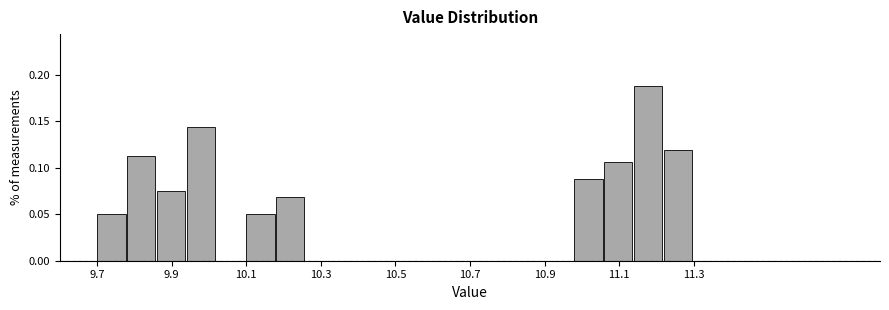

Reading left to right, list every bar in this chart as the range it spans on the x-axis followed by its height. The values are not printed on the chart, so give them approximately, as read against the axis.

9.70 to 9.78: 0.050
9.78 to 9.86: 0.115
9.86 to 9.94: 0.075
9.94 to 10.02: 0.145
10.02 to 10.10: 0
10.10 to 10.18: 0.050
10.18 to 10.26: 0.070
10.26 to 10.34: 0
10.34 to 10.42: 0
10.42 to 10.50: 0
10.50 to 10.58: 0
10.58 to 10.66: 0
10.66 to 10.74: 0
10.74 to 10.82: 0
10.82 to 10.90: 0
10.90 to 10.98: 0
10.98 to 11.06: 0.090
11.06 to 11.14: 0.105
11.14 to 11.22: 0.190
11.22 to 11.30: 0.120